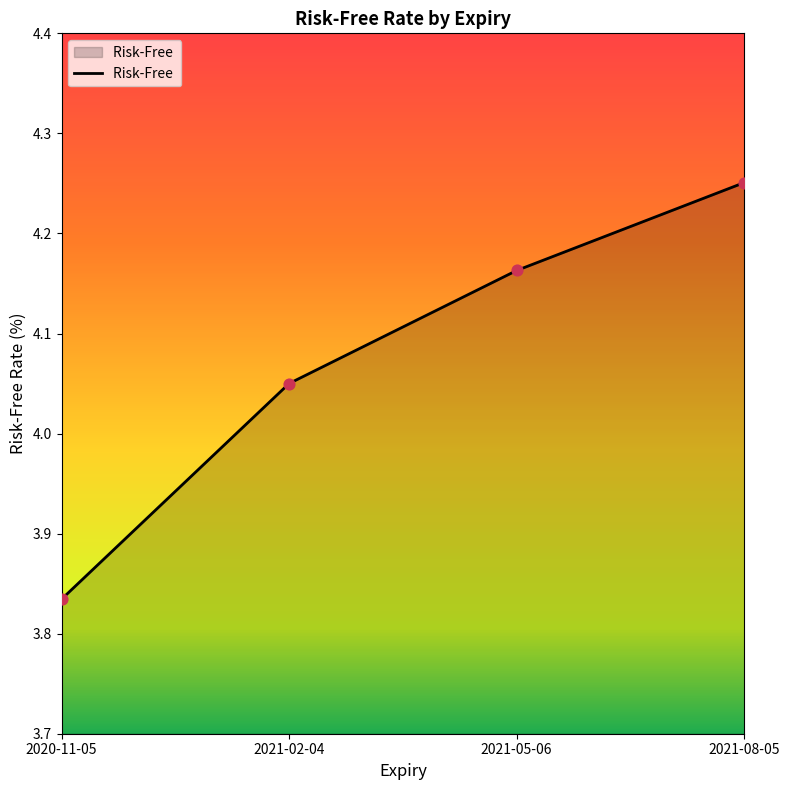

What is the change in value from 2021-05-06 to 2021-08-05?

+0.1